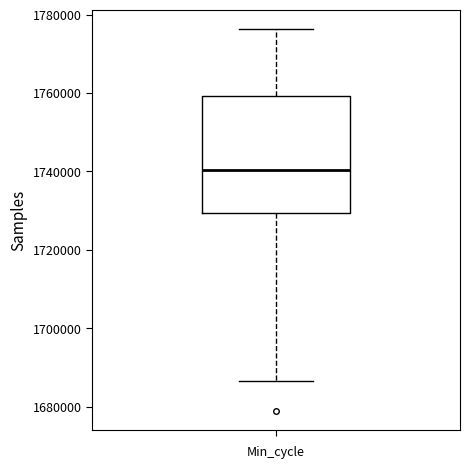

Transcribe this box plot: give where the median line is, the range the box spans, and where the two whiskers end, as read against the y-axis. The values are not printed on the chart, so give them approximately, as read against the axis.

median 1740000, box 1730000 to 1760000, whiskers 1686000 to 1776000